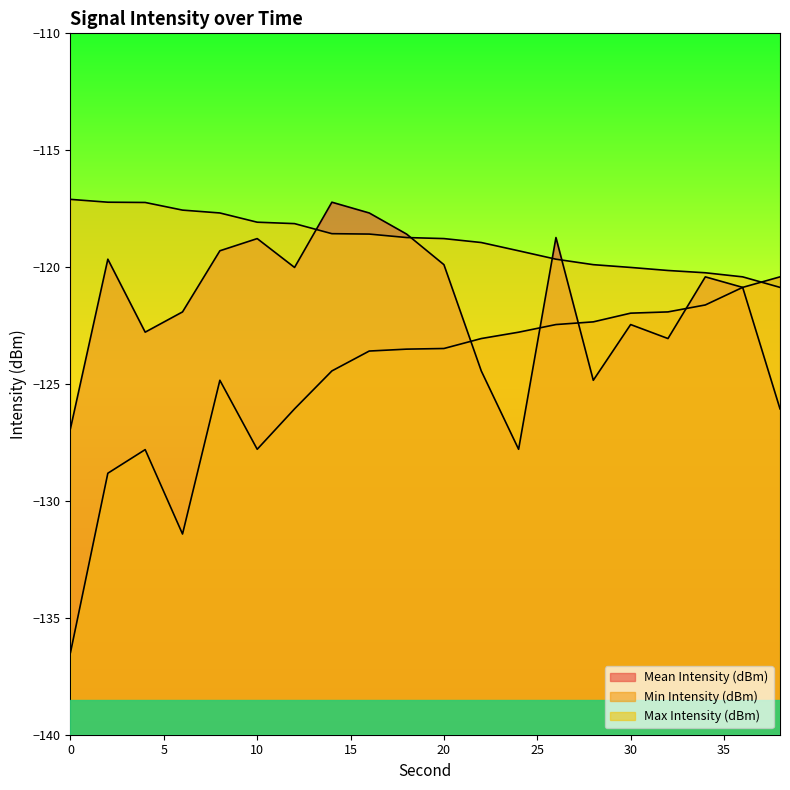

What is the spread (max minus min) of values at 32?

2.9